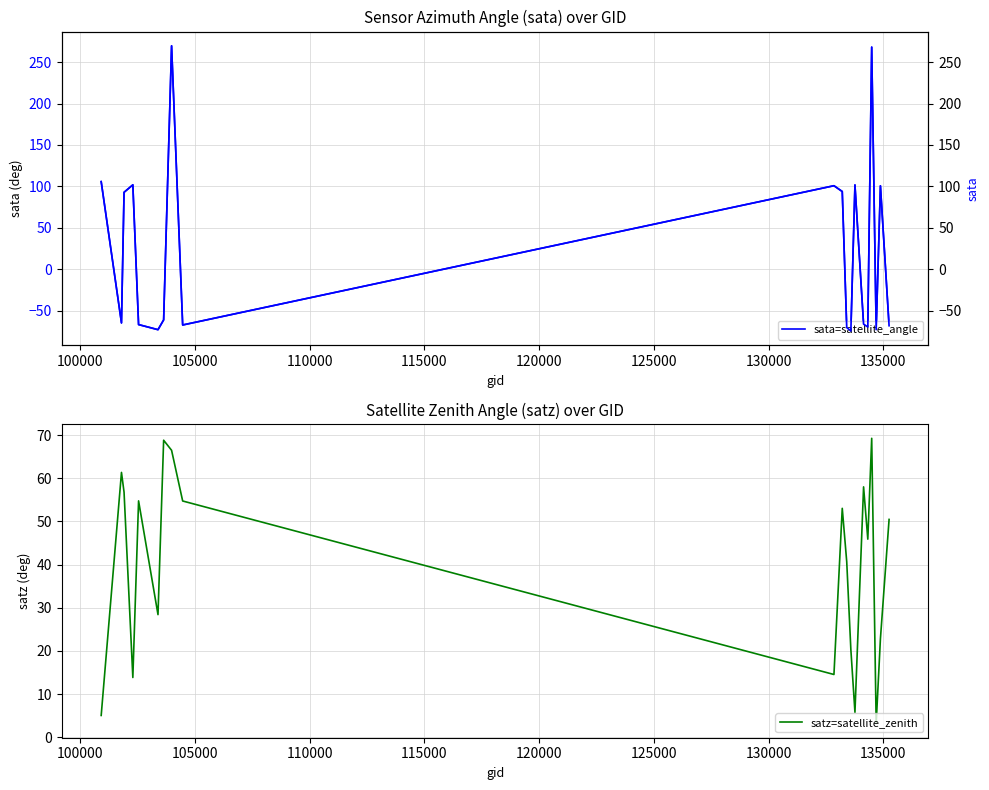

What is the minimum value for satz=satellite_zenith?

3.2